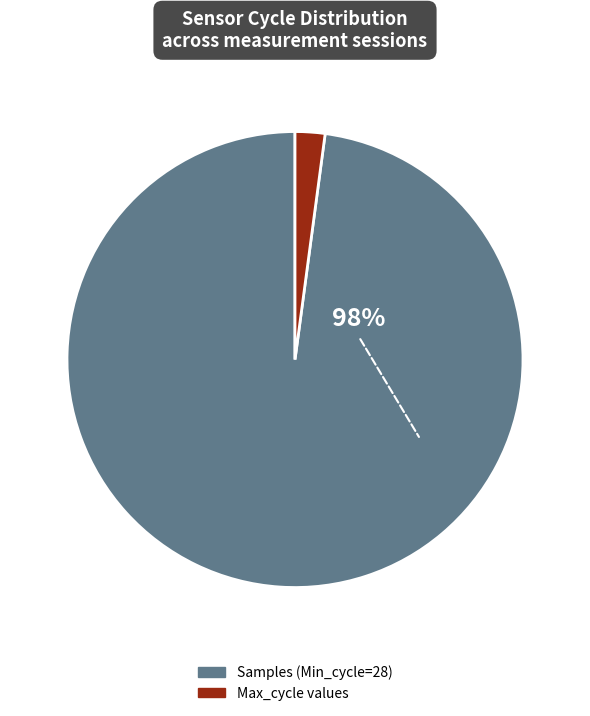

To the nearest percent, what is the difference between the largest and smallest slice percentages?

96%